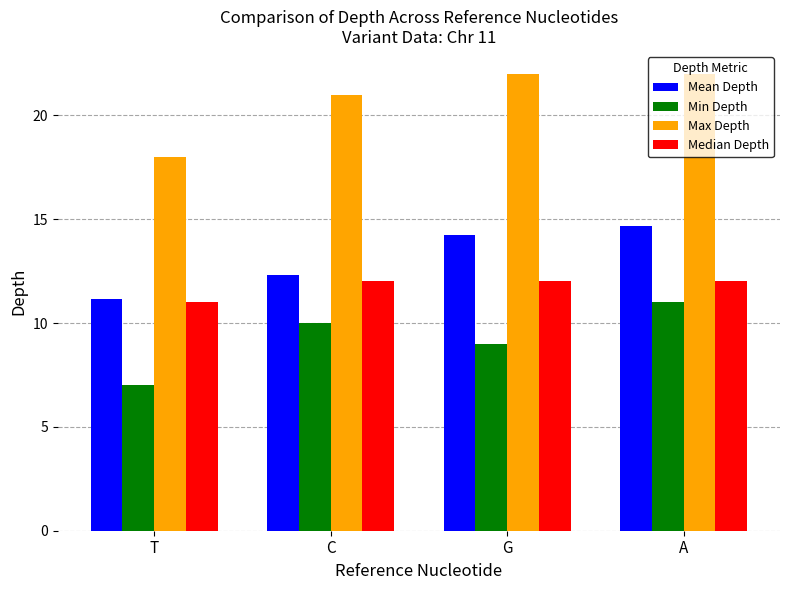

What is the value of the Median Depth bar at the 4th from the left?

12.0